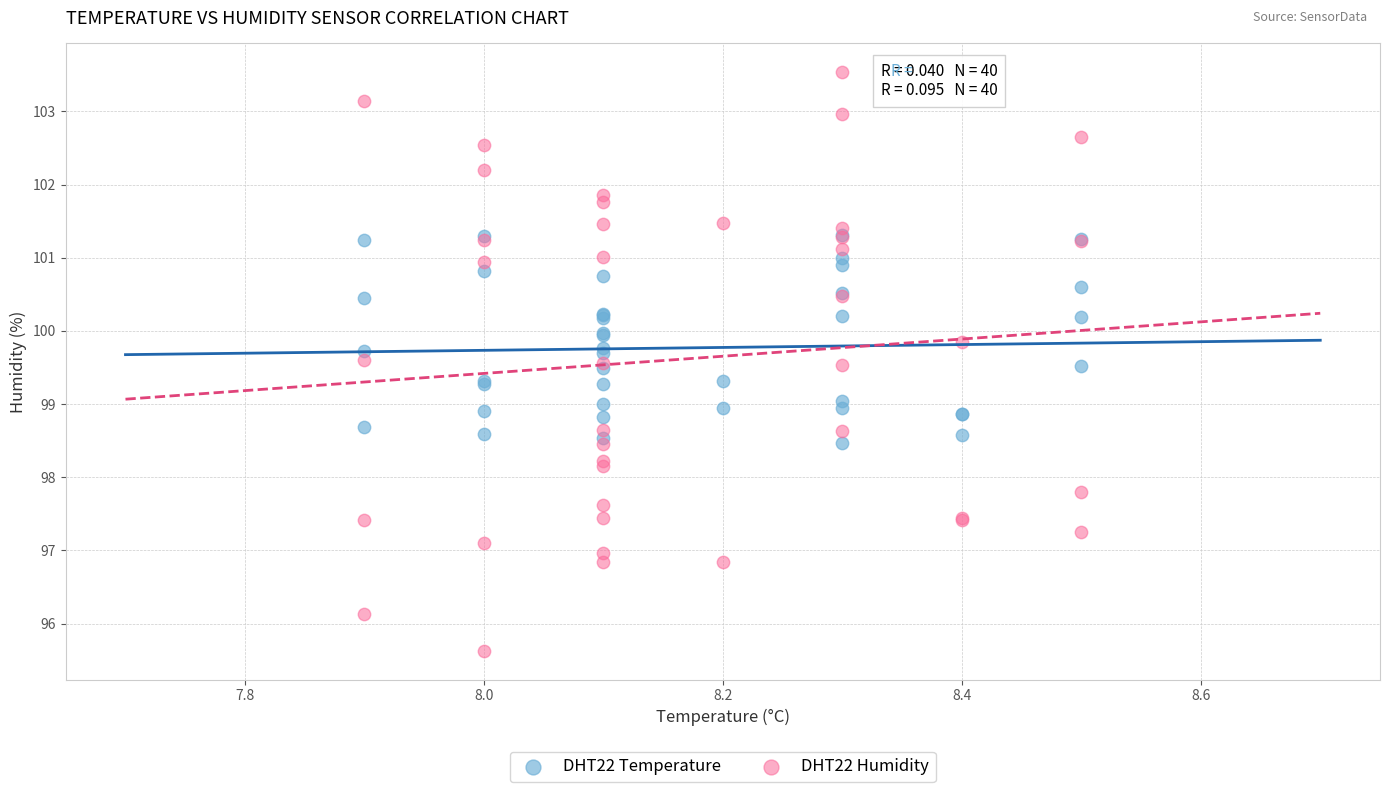

What are all the series names shown in the legend?

DHT22 Temperature, DHT22 Humidity